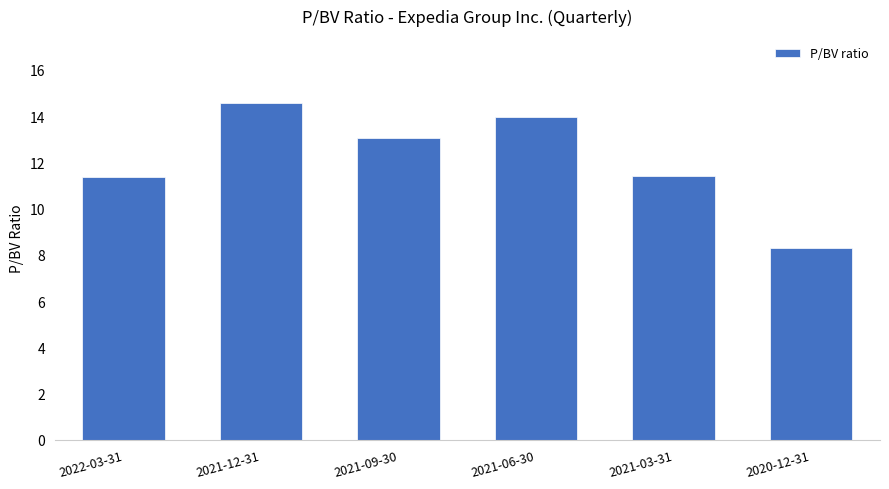

True or false: the data shows 2.8 at 2021-03-31.

False